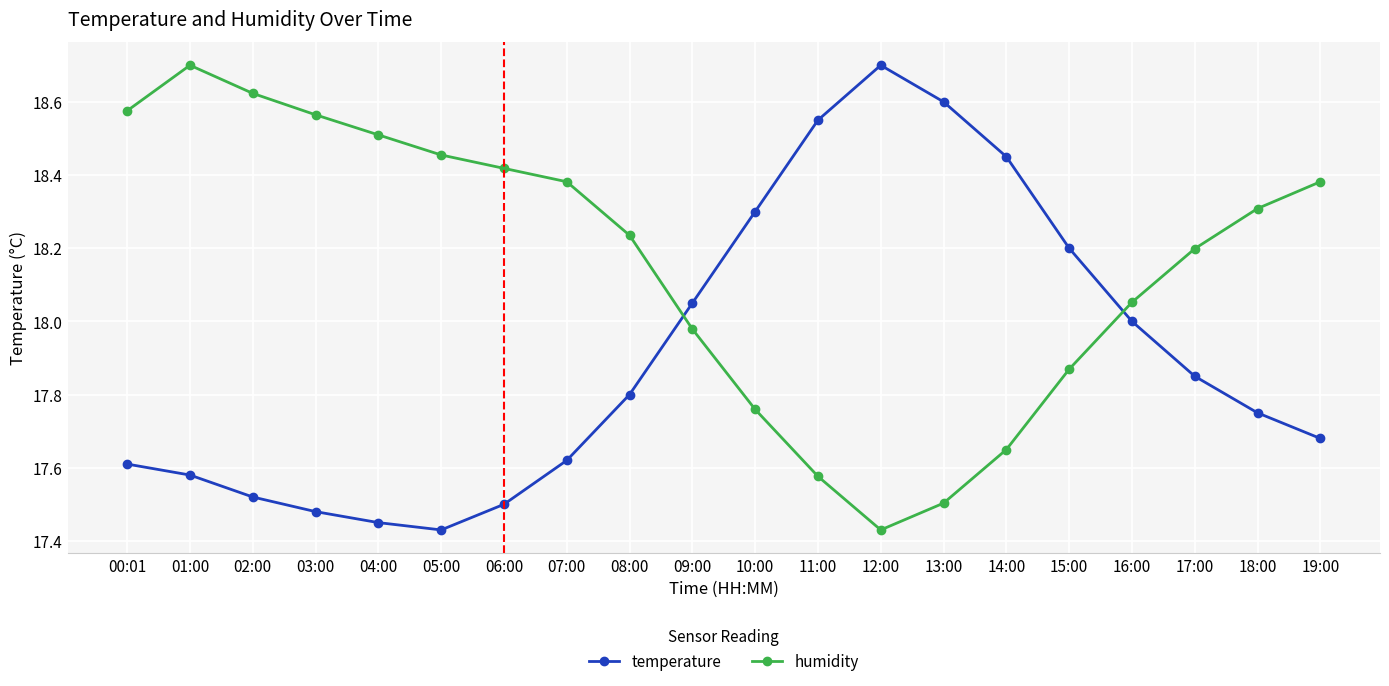

Which series has the largest total across all categories?

humidity